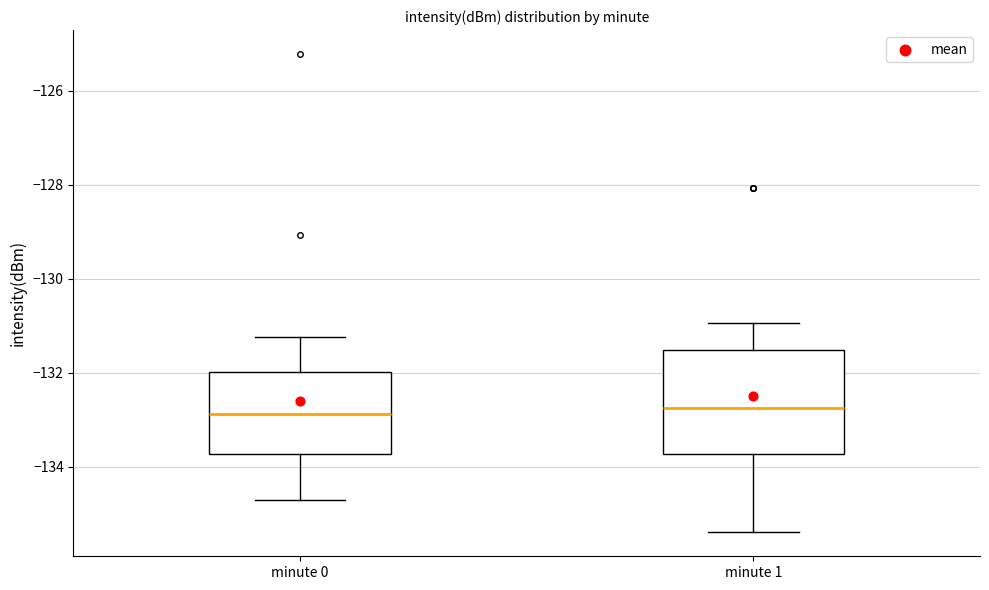

Where is the upper edge of the box for minute 1 on the y-axis? The values are not printed on the chart, so give them approximately, as read against the axis.

-131.6